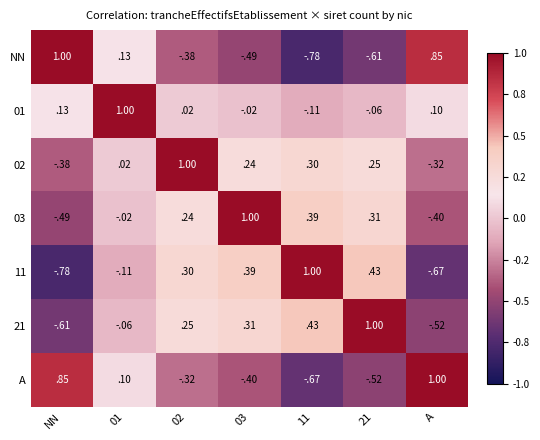

Is the value of 01 at 01 greater than the value of A at 02?

Yes